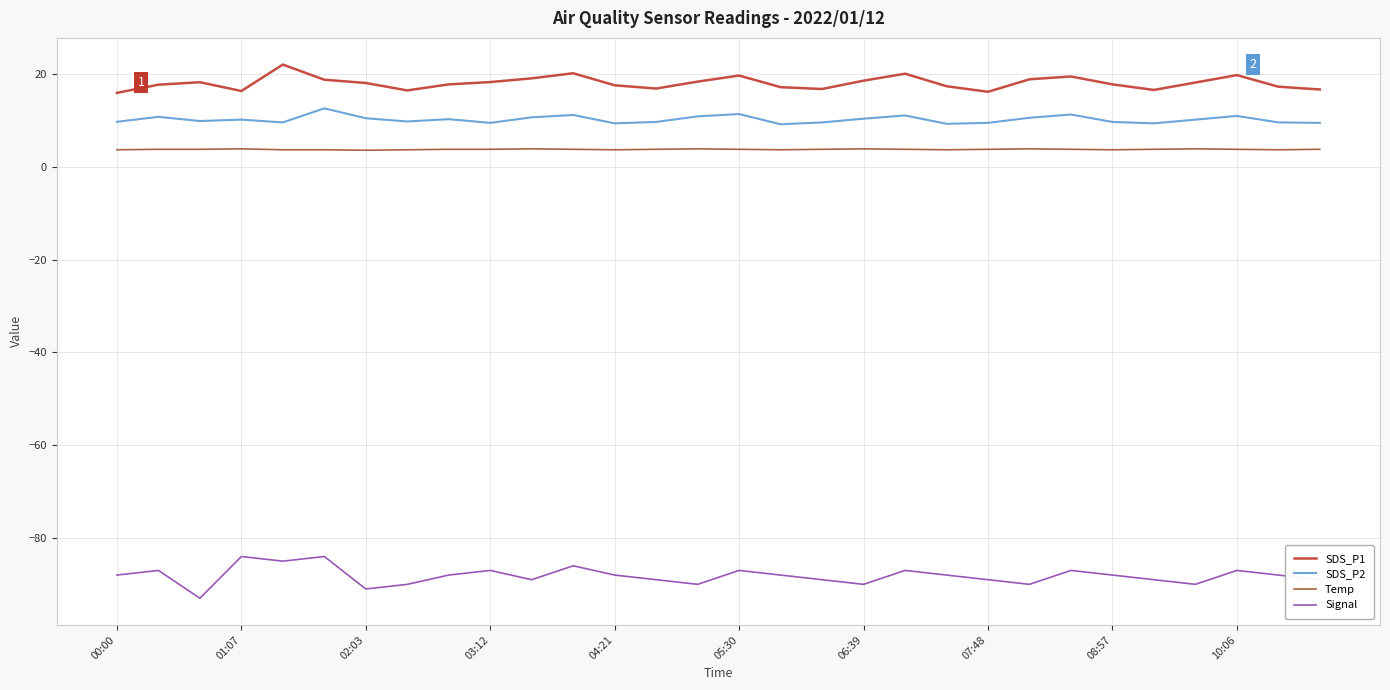

In SDS_P2, how many points are lower than both neighbors (excluding endpoints)?

8